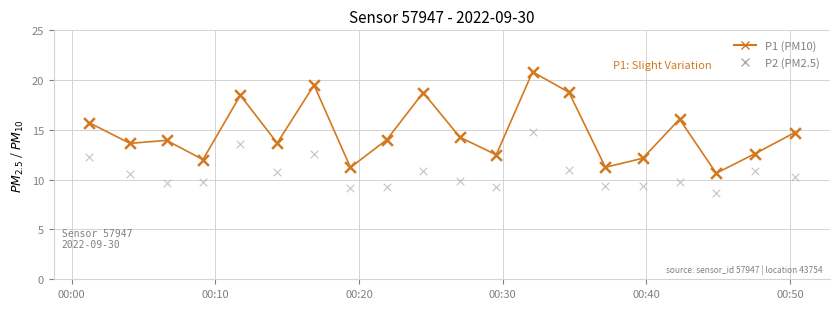

At how many categories does at least one series exceed 11?

19